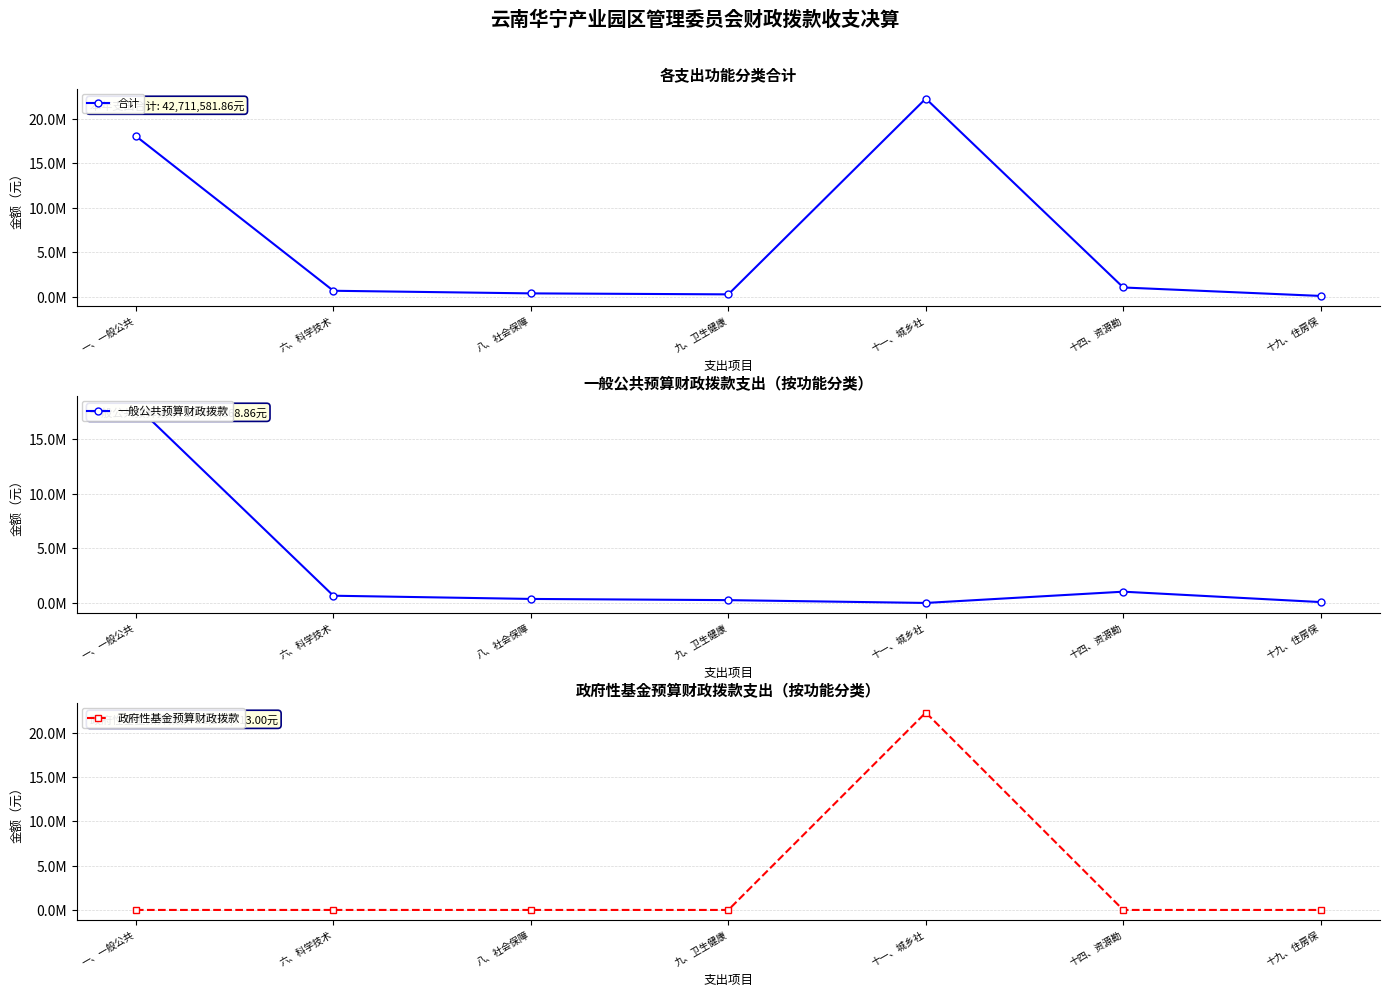

True or false: 合计 and 政府性基金预算财政拨款 cross at least once.

False